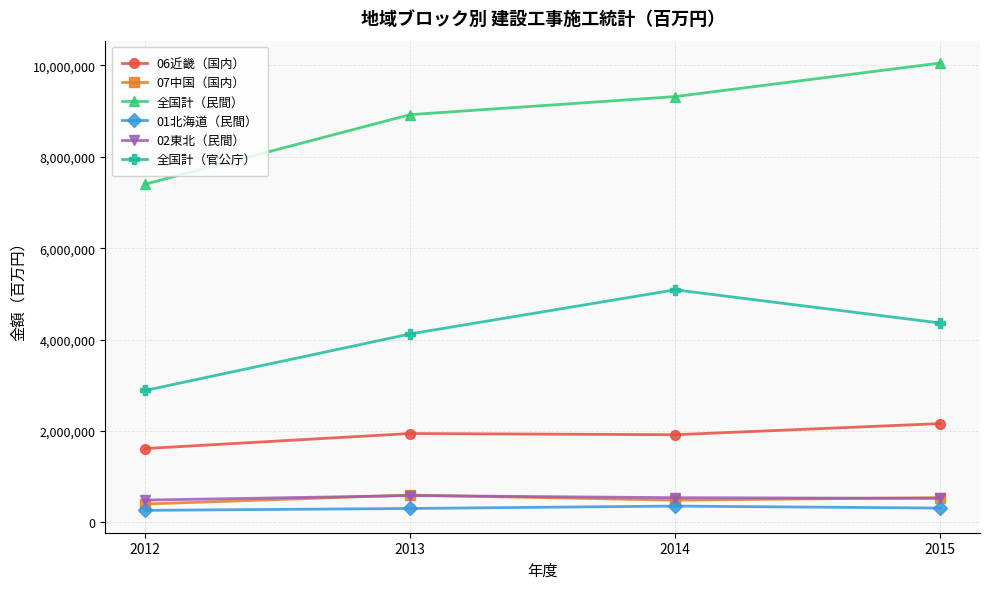

How many series are shown in this chart?

6